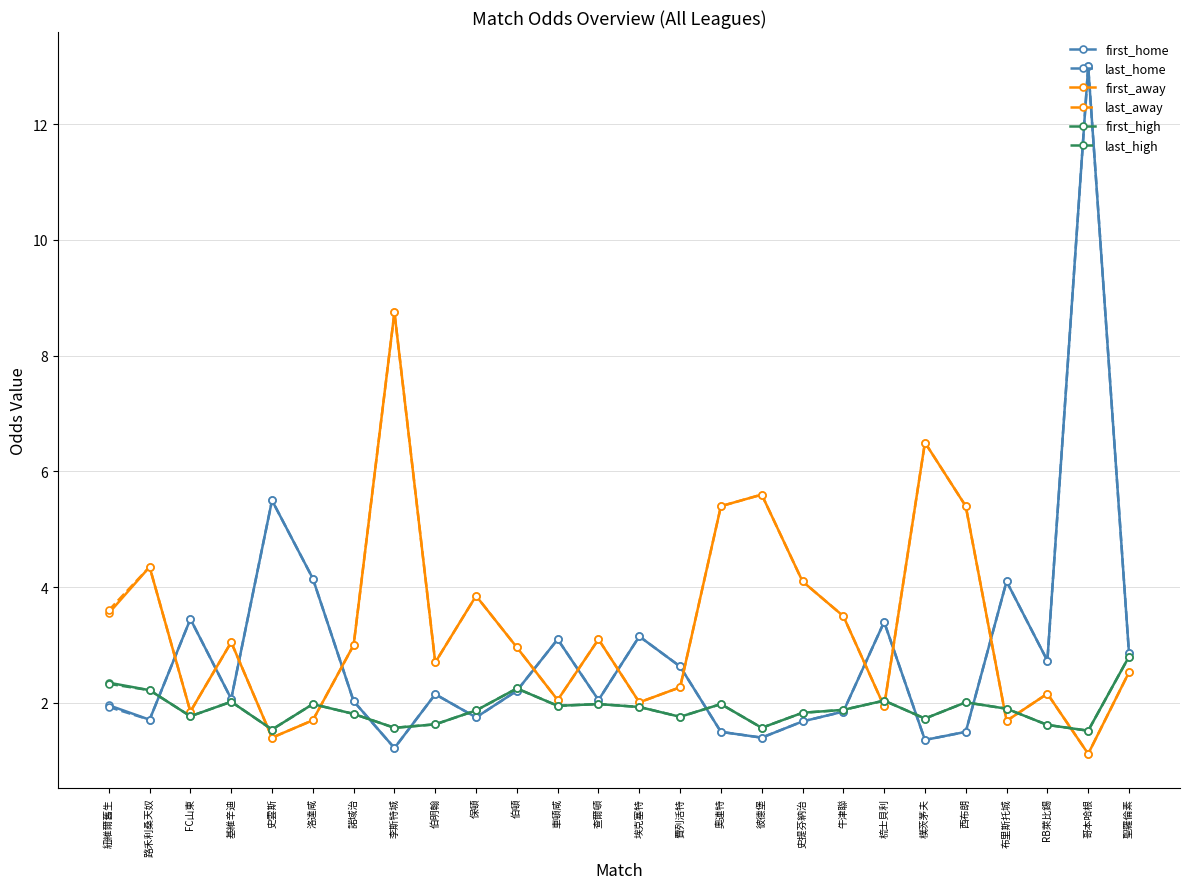

What is the total value across all series at 路禾利桑天奴?

16.6